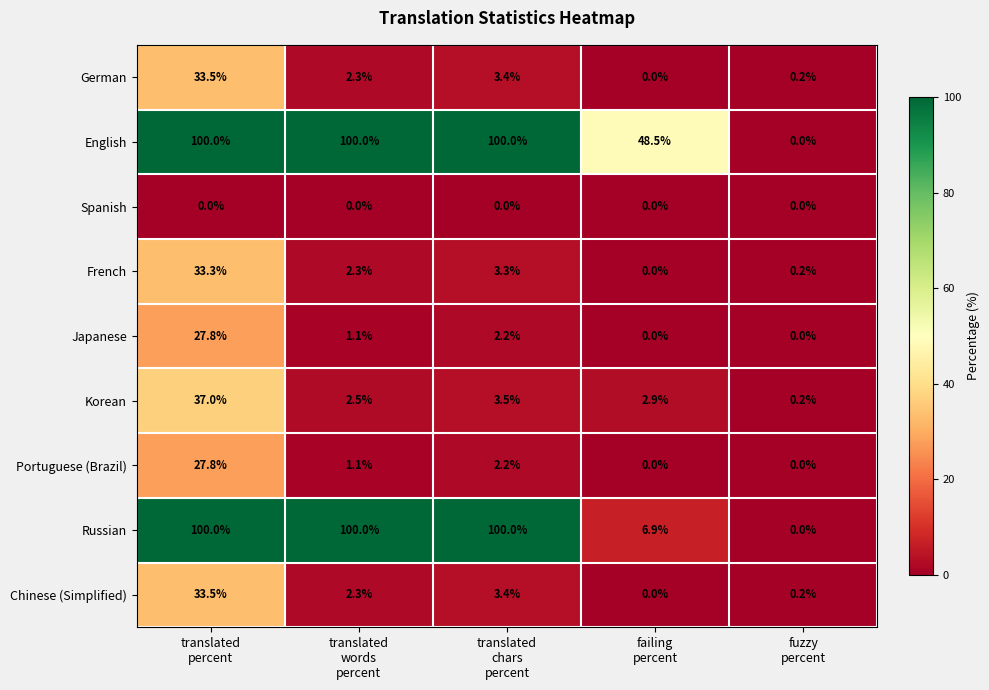

What is the maximum value for Portuguese (Brazil)?

27.8